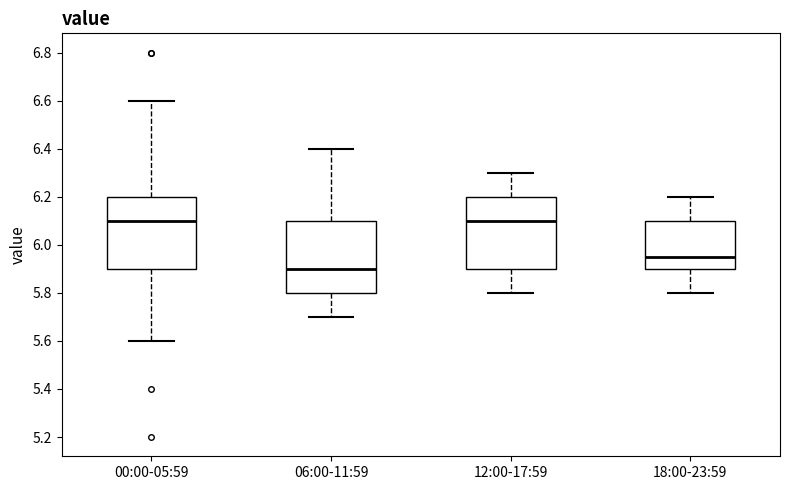

Which box has the lowest median line?

06:00-11:59